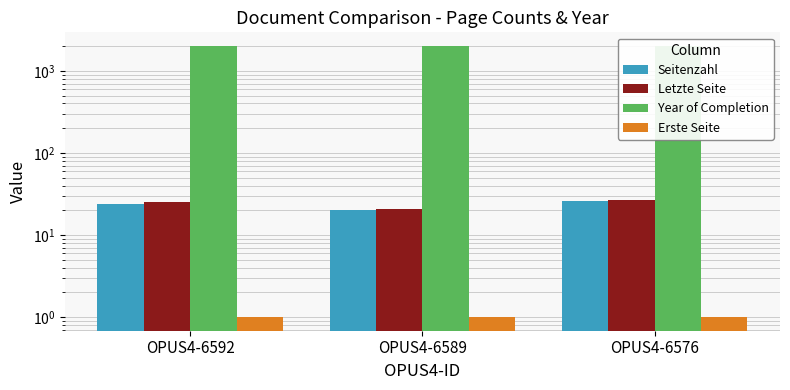

What are all the series names shown in the legend?

Seitenzahl, Letzte Seite, Year of Completion, Erste Seite